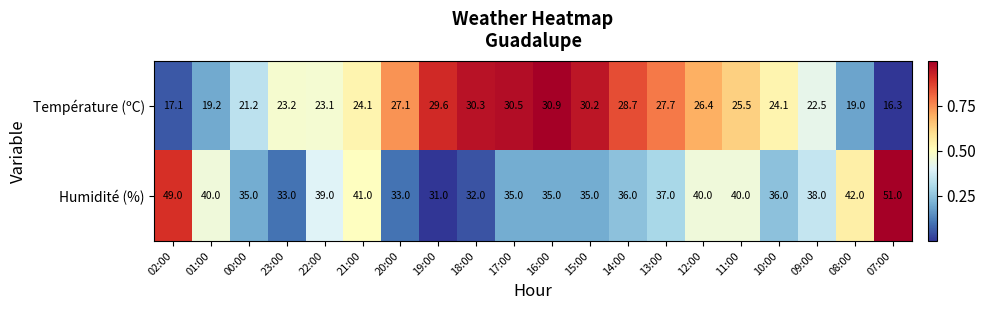

What is the approximate value of Humidité (%) at 00:00?

35.0